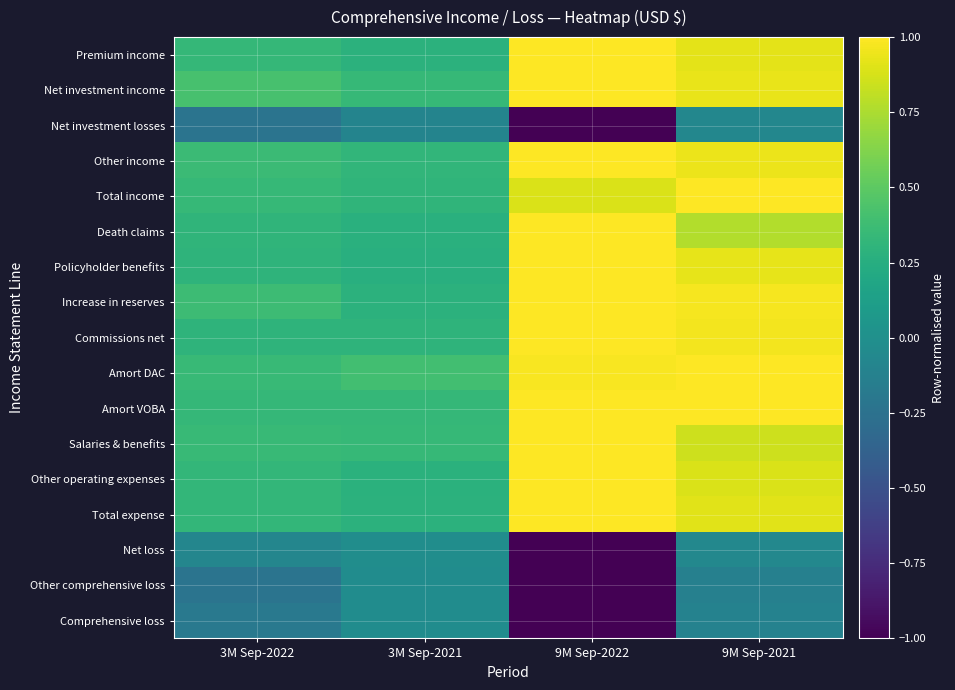

Which has a higher value, 9M Sep-2022 or 3M Sep-2021?

9M Sep-2022